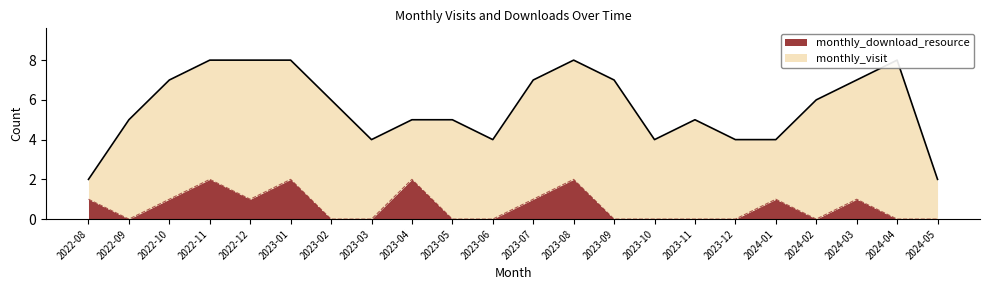

How many interior local peaks does the monthly_download_resource series have?

6